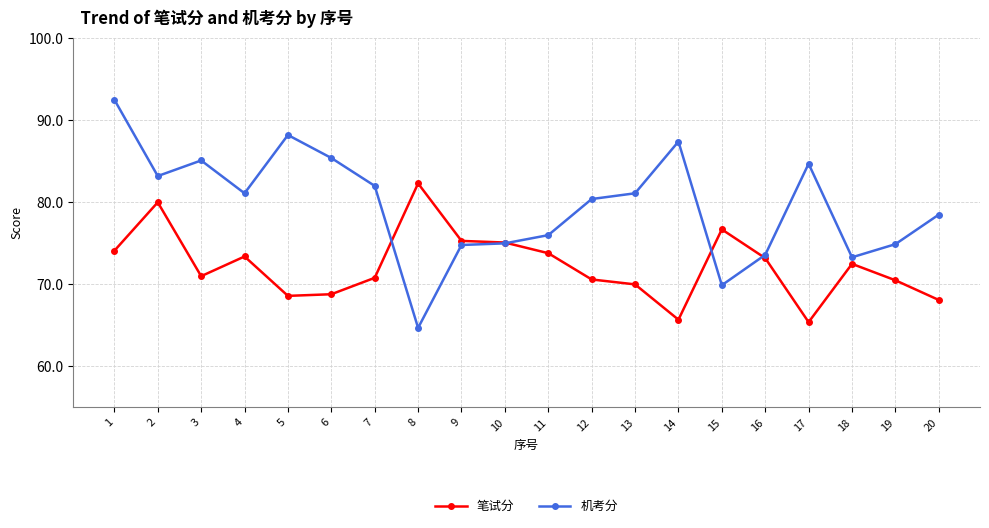

What is the difference between the maximum and minimum values in the 机考分 series?

27.8